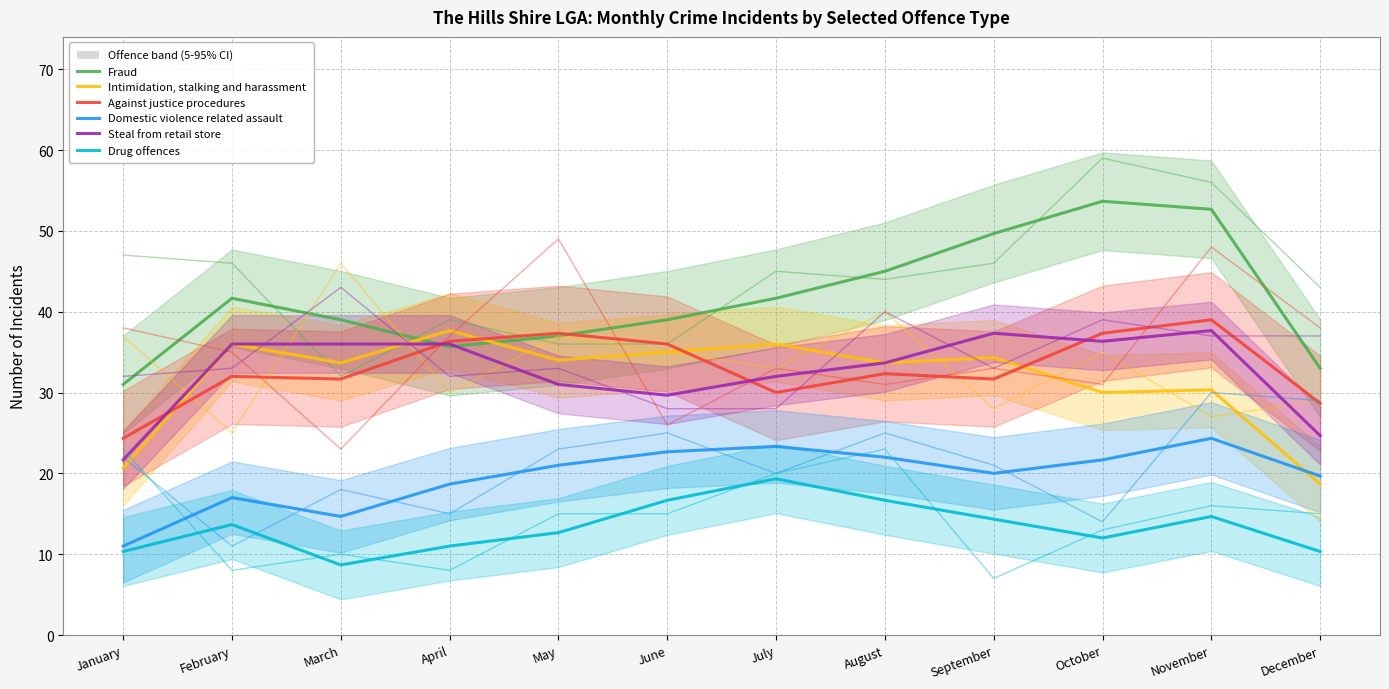

Where does the Fraud series first go above 41?

February